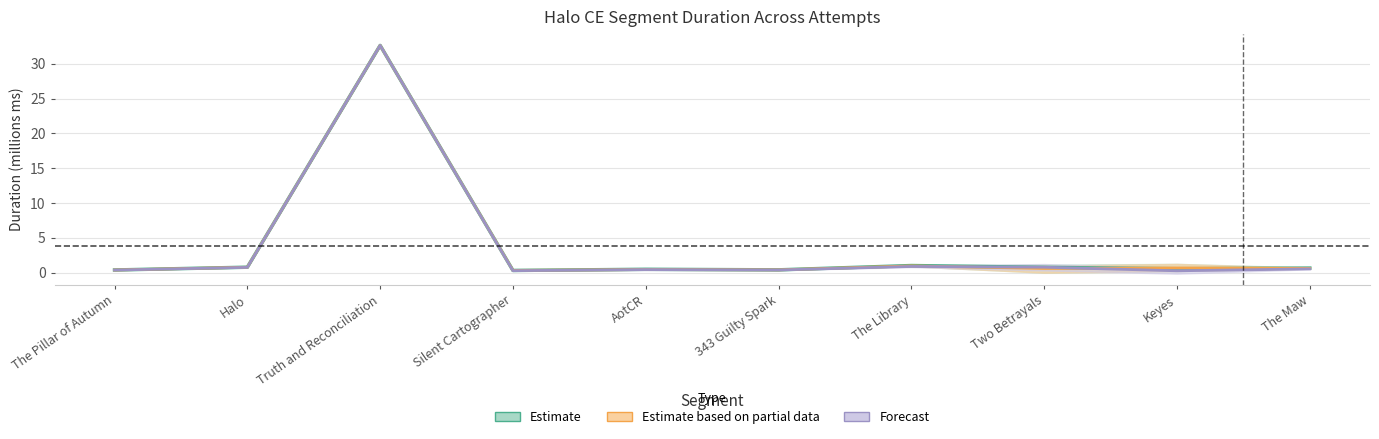

What are all the series names shown in the legend?

Estimate, Estimate based on partial data, Forecast